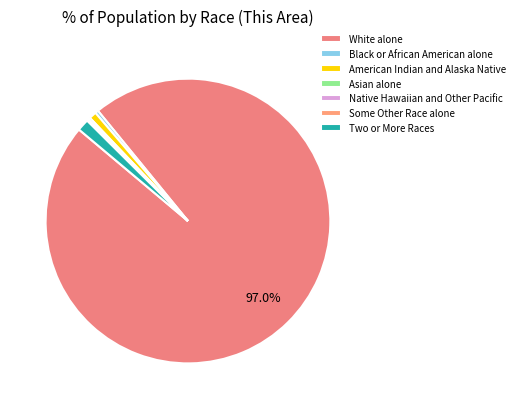

To the nearest percent, what is the difference between the largest and smallest slice percentages?

97%